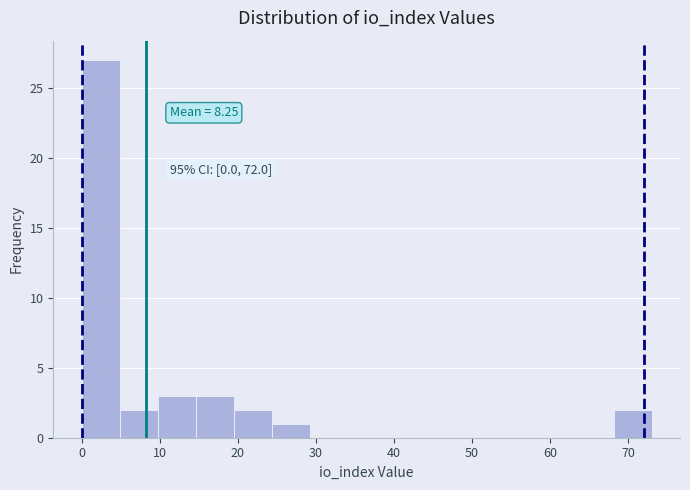

Which range on the x-axis has the tallest bar?

0 to 5